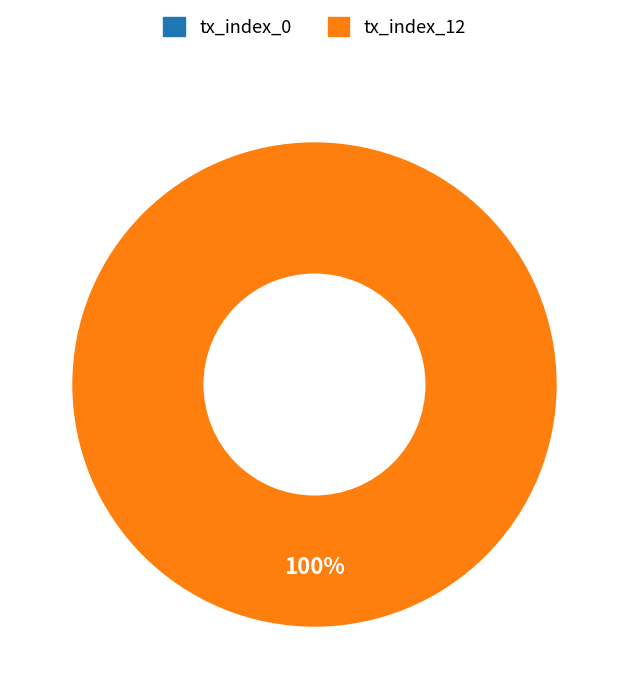

What is the smallest slice in the pie chart?

tx_index_0